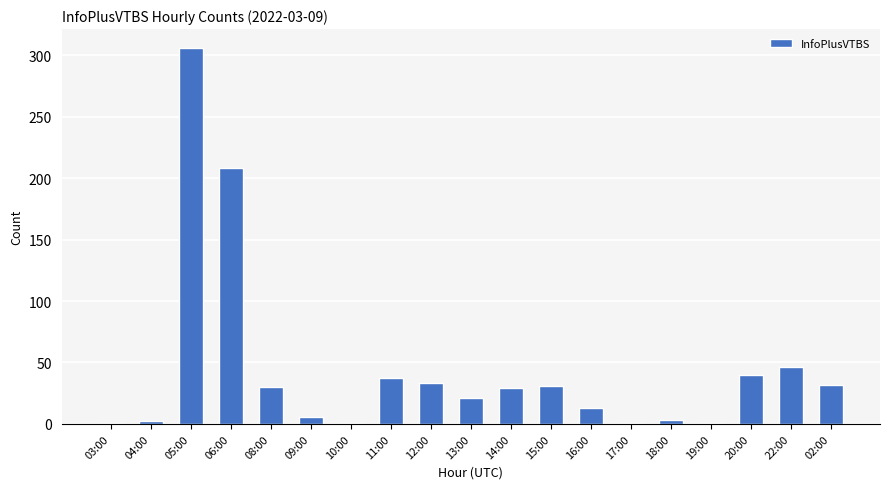

How many data points are less than 29?

9